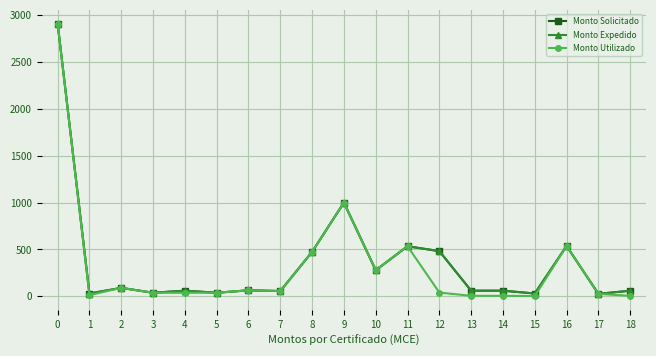

Reading left to right, list all the values displayed in this chart.

Monto Solicitado: 2910.0	30.0	90.0	38.0	60.0	38.0	64.0	56.0	474.0	1000.0	278.0	534.0	482.0	60.0	60.0	30.0	537.0	26.0	60.0
Monto Expedido: 2910.0	30.0	90.0	38.0	60.0	38.0	64.0	56.0	474.0	1000.0	278.0	534.0	482.0	60.0	60.0	30.0	537.0	26.0	60.0
Monto Utilizado: 2910.0	12.5	90.2	37.6	37.6	37.6	63.9	56.4	473.8	1000.2	278.2	533.9	40.1	5.0	5.0	2.5	536.5	25.9	5.0